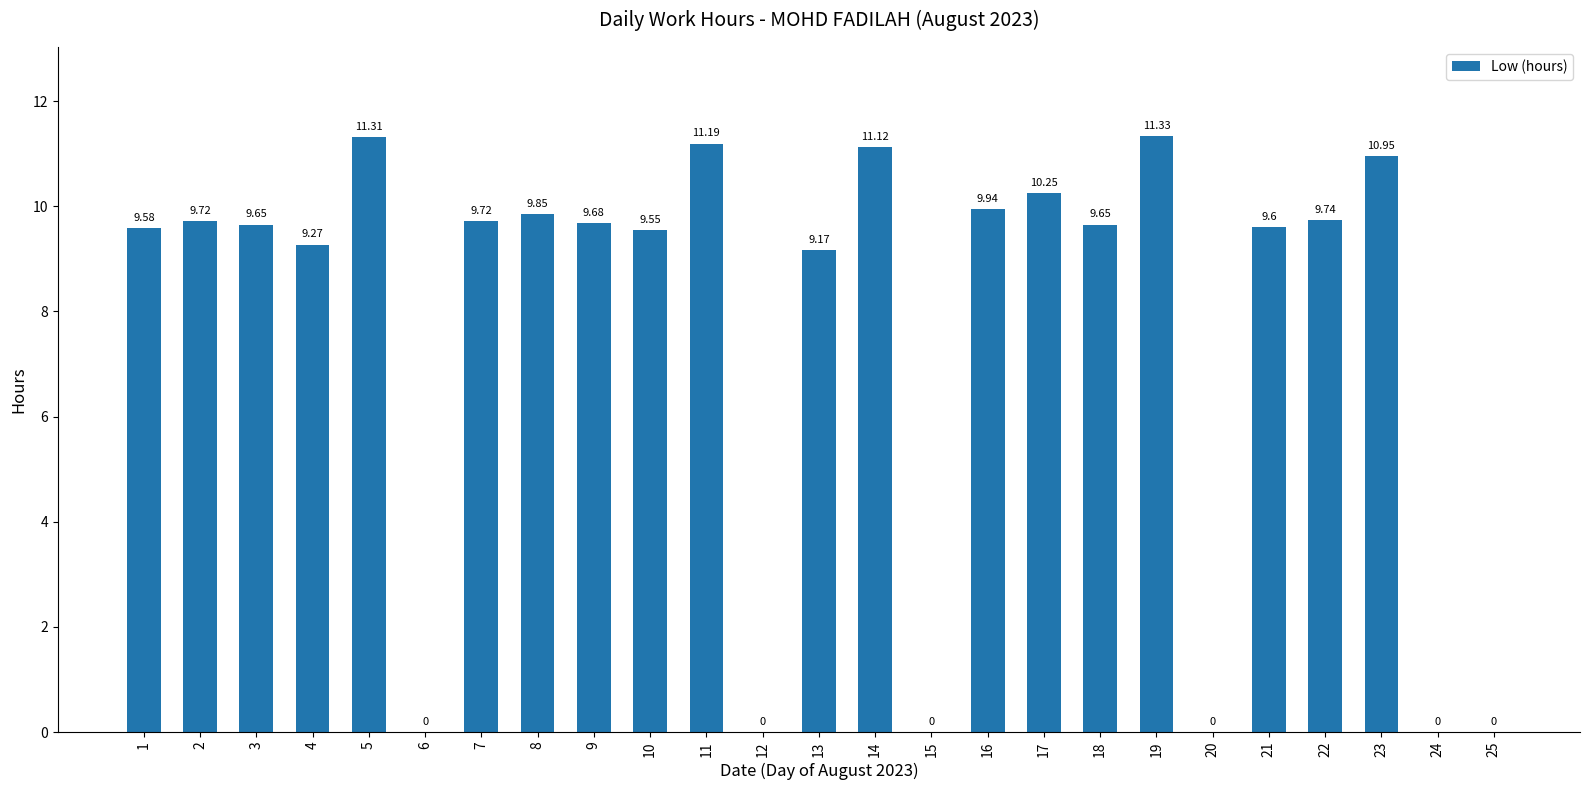

What is the change in value from 16 to 25?

-9.9